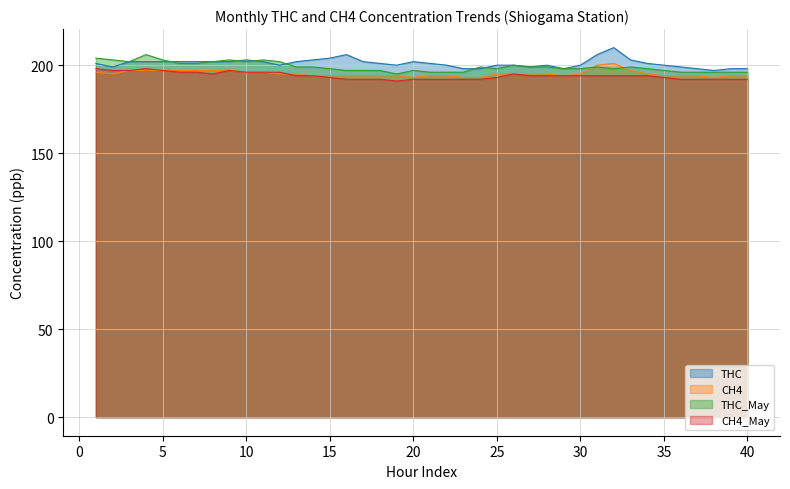

What is the smallest value displayed?

191